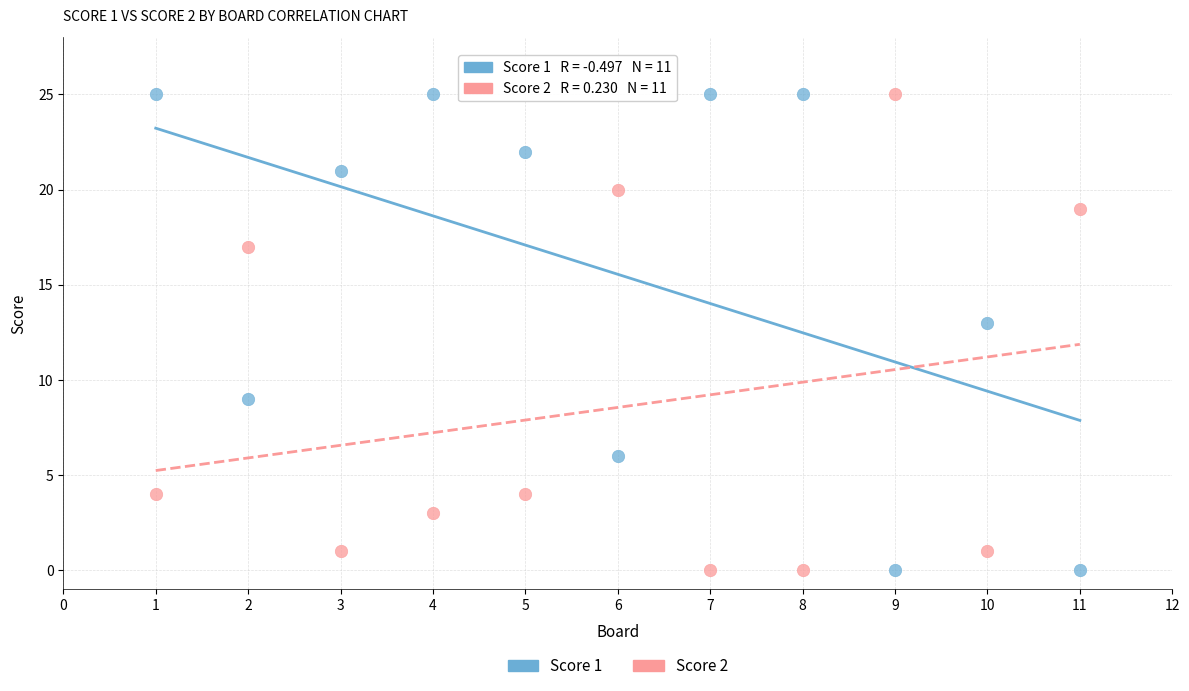

What are all the series names shown in the legend?

Score 1, Score 2